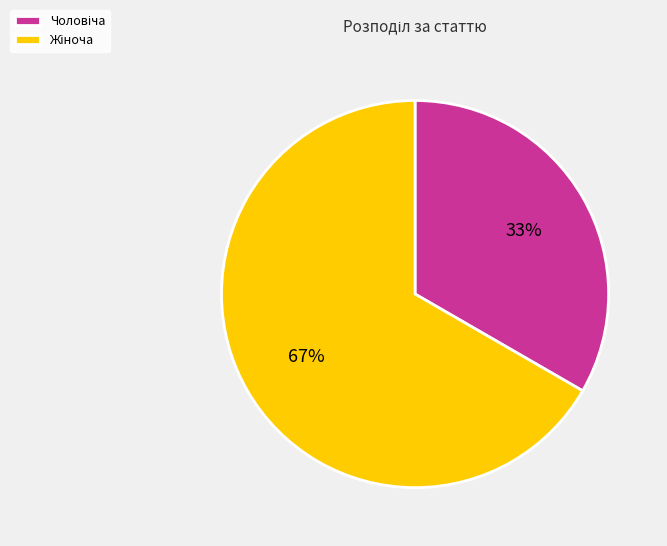

To the nearest percent, what is the average slice percentage?

50%